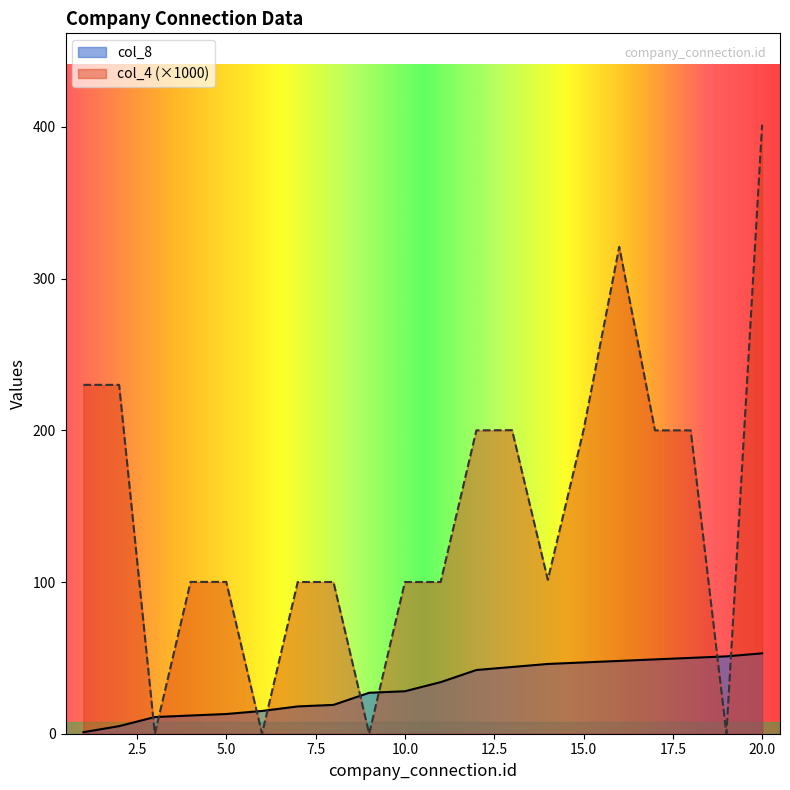

Where does the col_4 series first go above 101?

1